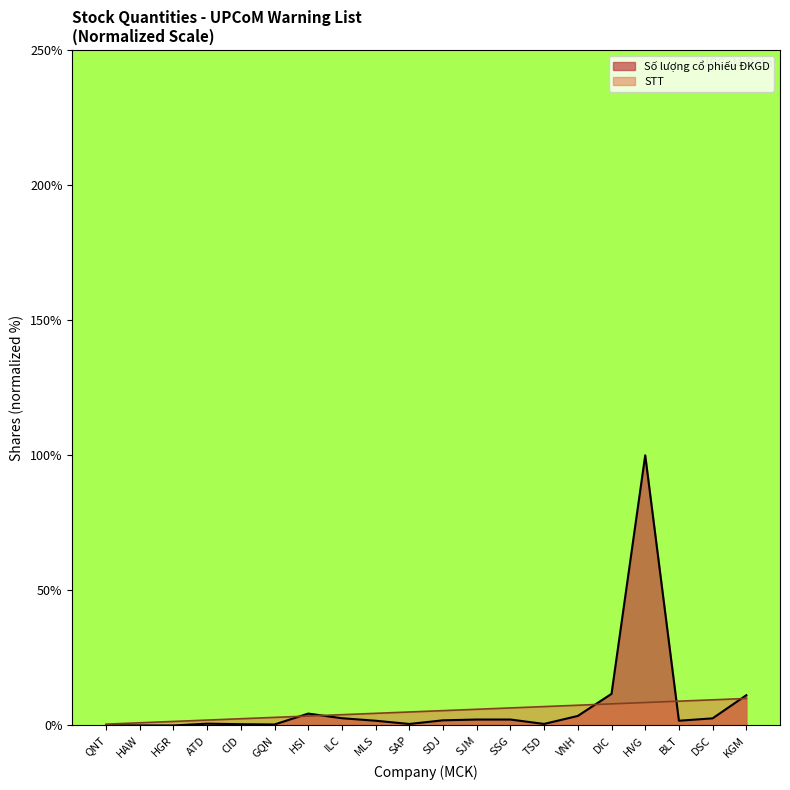

Which series has the largest range (max minus min)?

Số lượng cổ phiếu ĐKGD